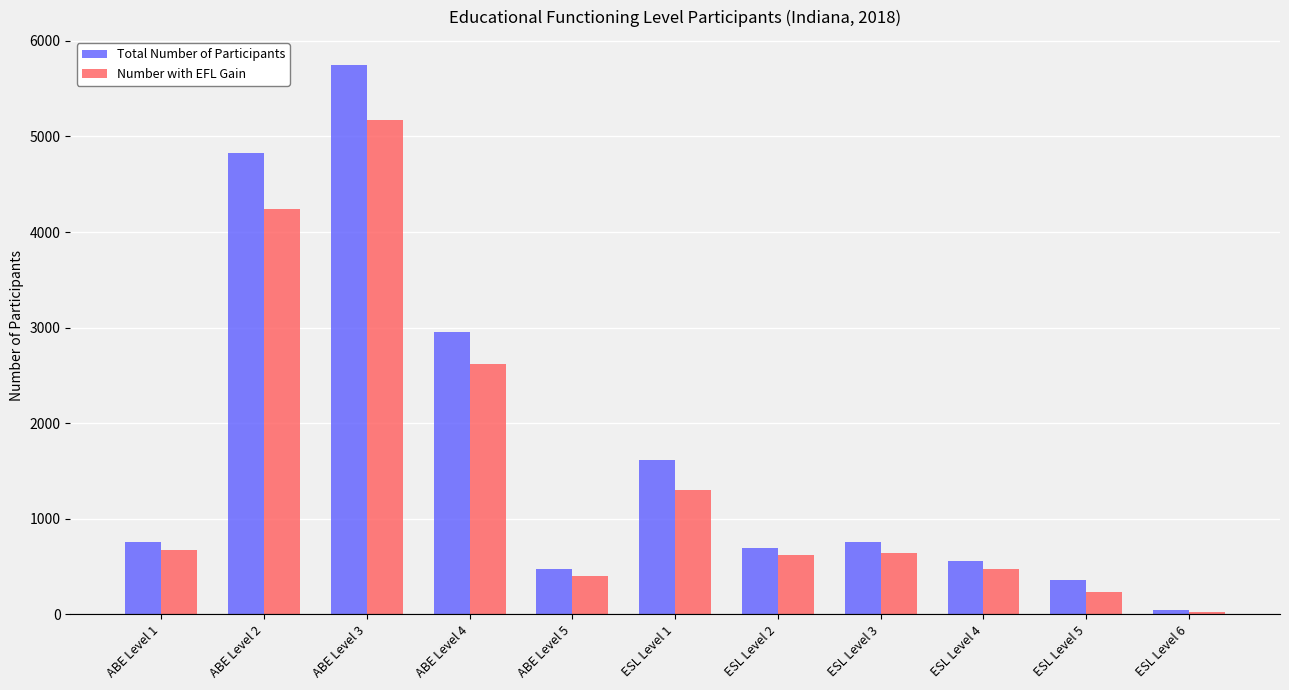

What are all the series names shown in the legend?

Total Number of Participants, Number with EFL Gain